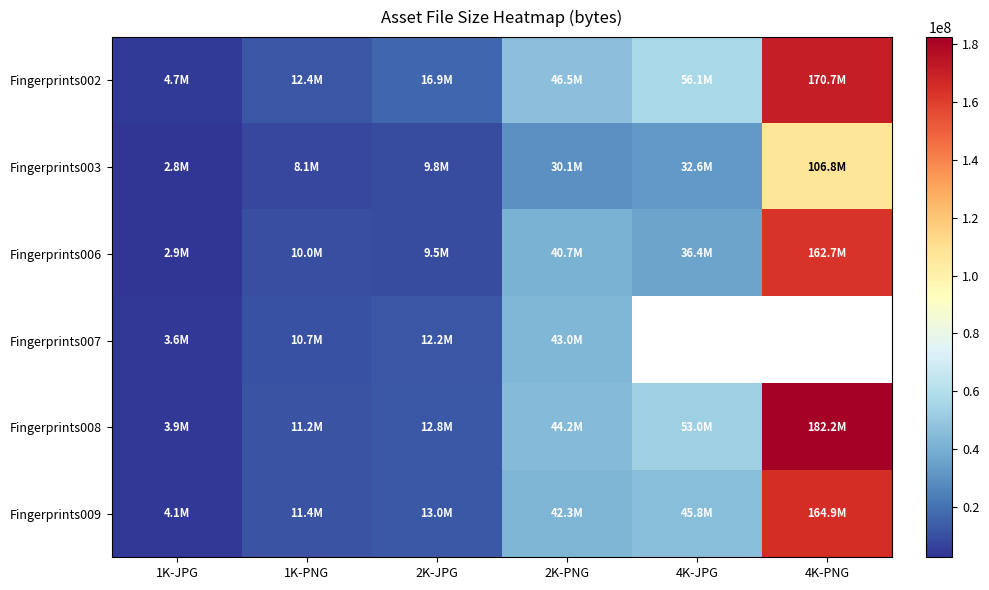

How many data points in Fingerprints008 are less than 44192040?

3